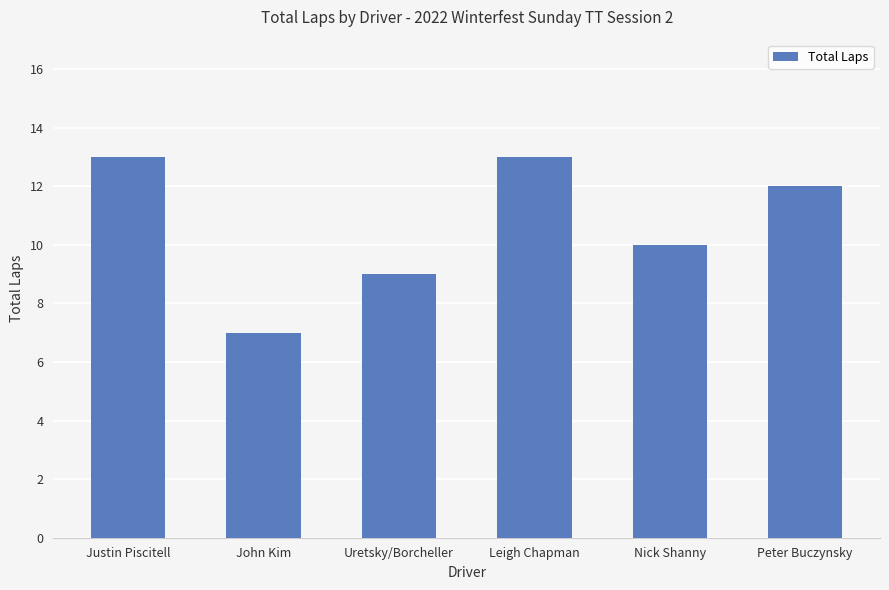

What is the maximum value shown in the chart?

13